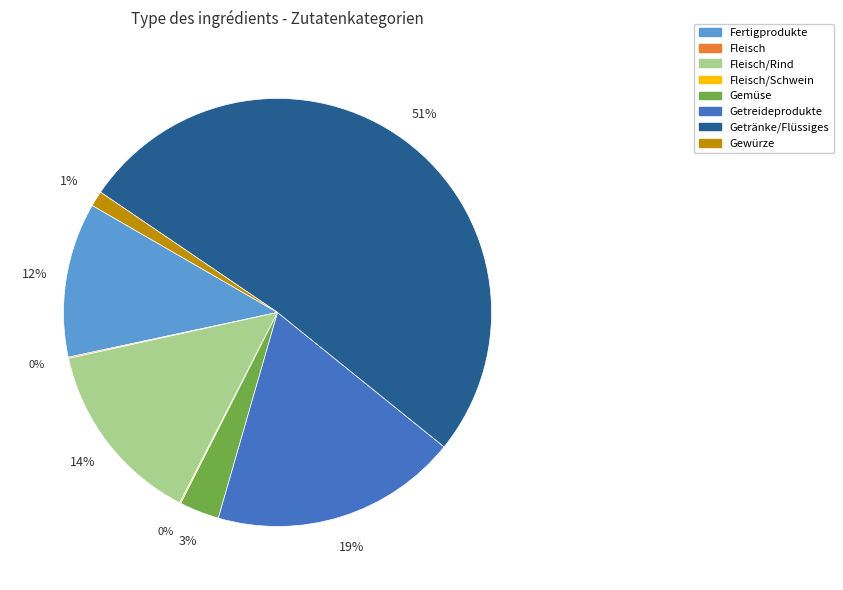

Is there a majority slice in this chart?

Yes